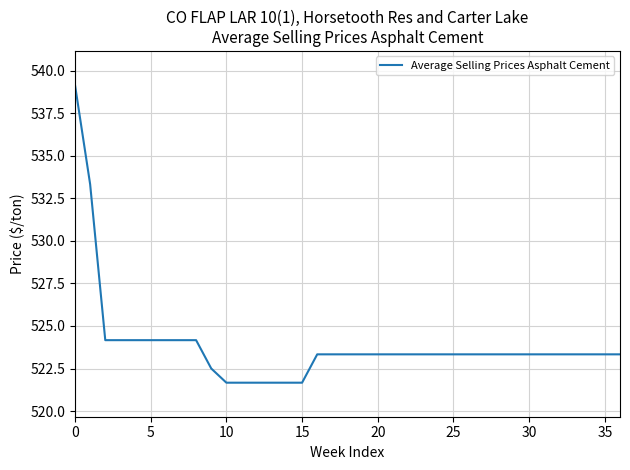

What is the maximum value shown in the chart?

539.2